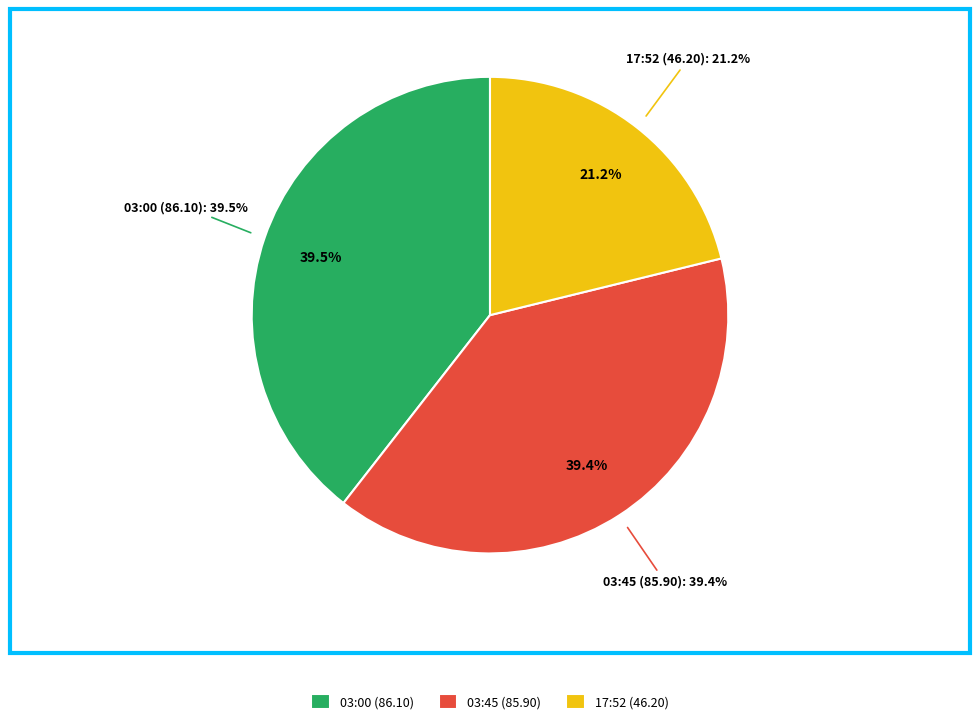

What percentage is NOT represented by 2018-06-16T17:52:55.399Z?

78.8%